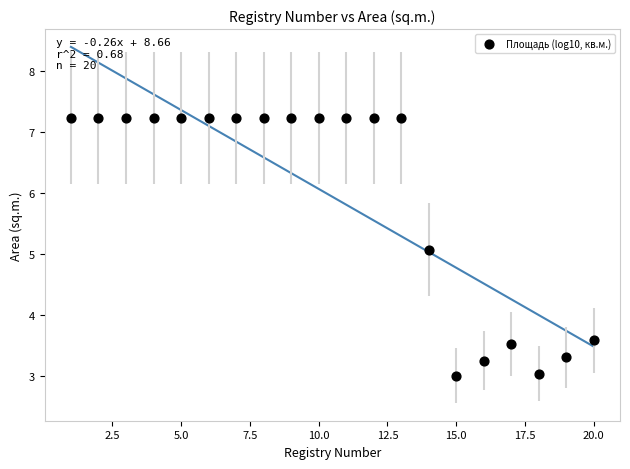

What Y value in the scatter plot is closest to 5?

5.1